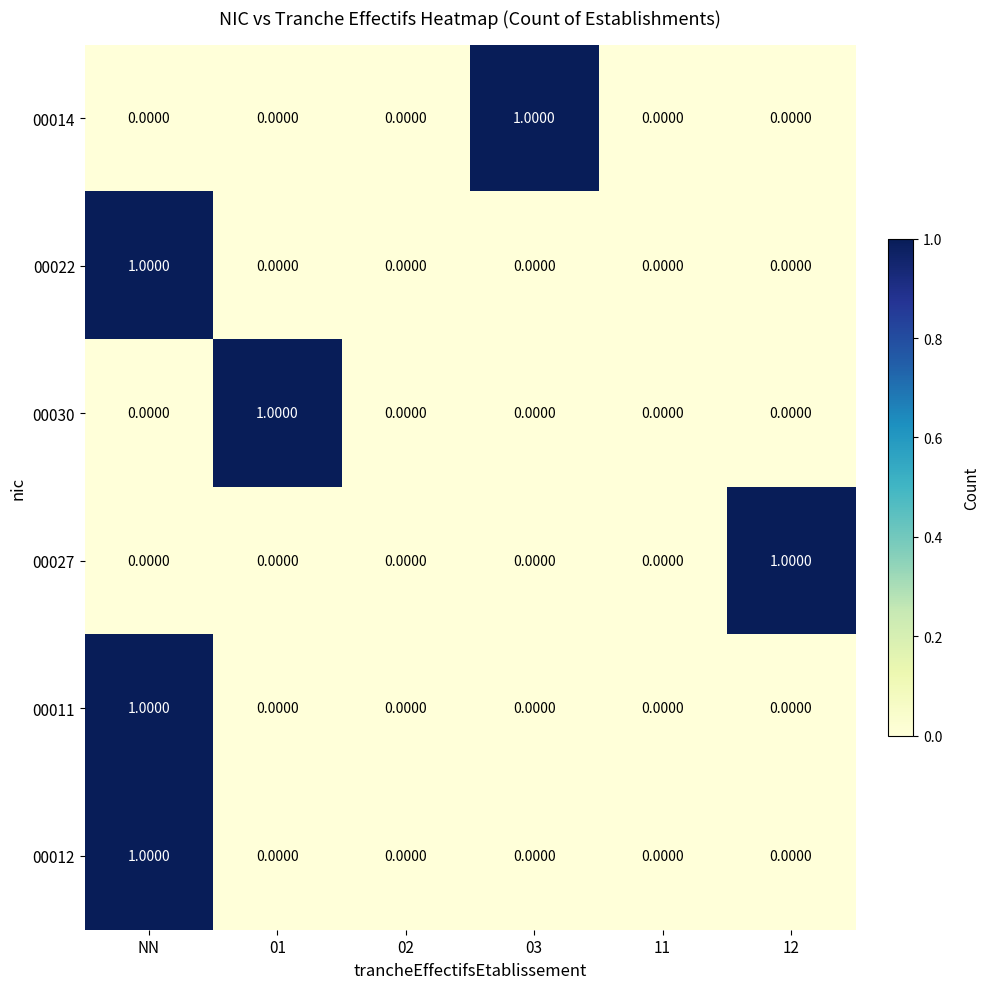

At which category is the sum across all series the highest?

NN